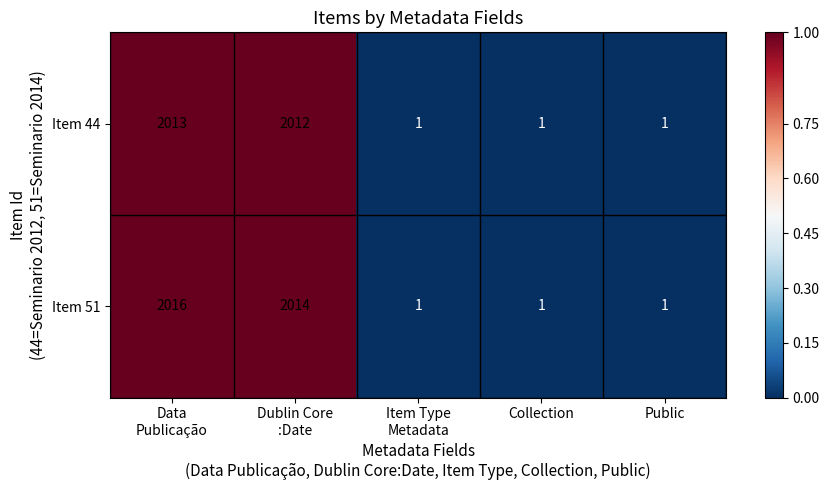

What is the difference between the second highest and second lowest values in the Item 51 series?

2013